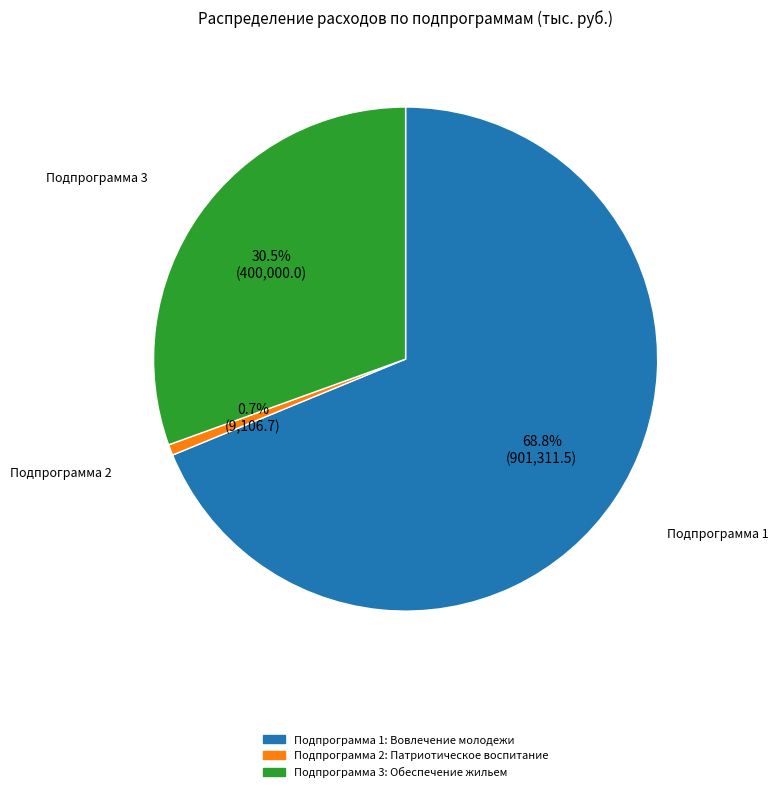

Combined, do Подпрограмма 2: Патриотическое воспитание and Подпрограмма 1: Вовлечение молодежи account for over 50%?

Yes